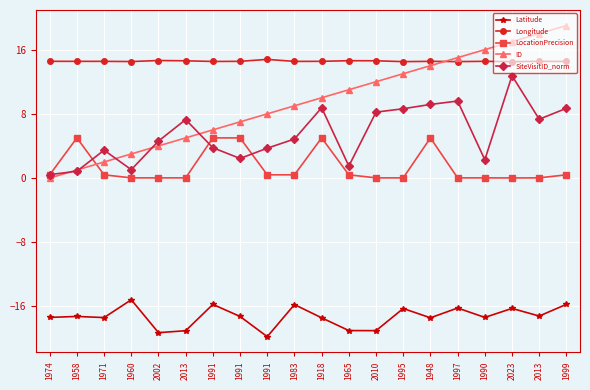

What are all the series names shown in the legend?

Latitude, Longitude, LocationPrecision, ID, SiteVisitID_norm